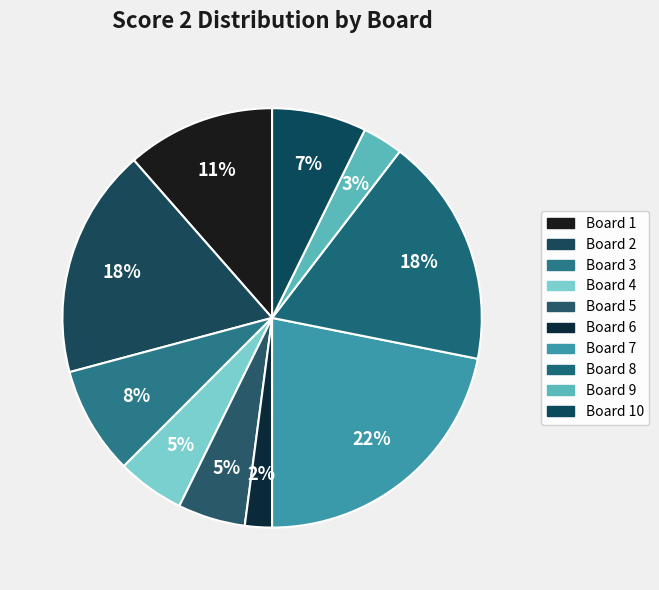

Rank the categories by value from lowest to highest.

Board 6, Board 9, Board 4, Board 5, Board 10, Board 3, Board 1, Board 2, Board 8, Board 7